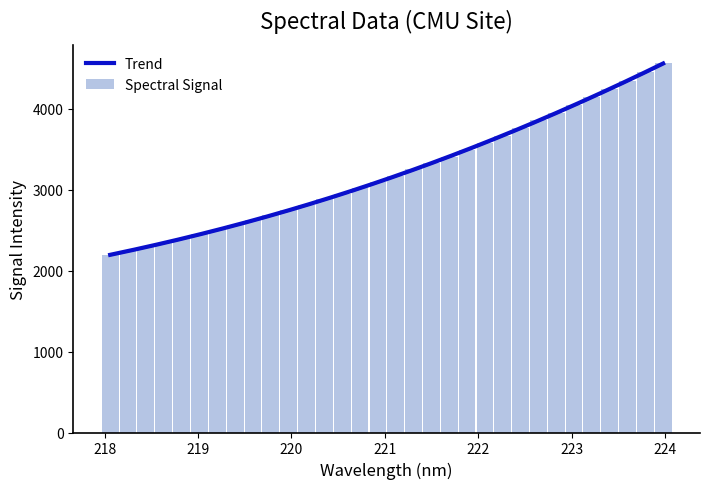

How many categories are shown in the chart?

32